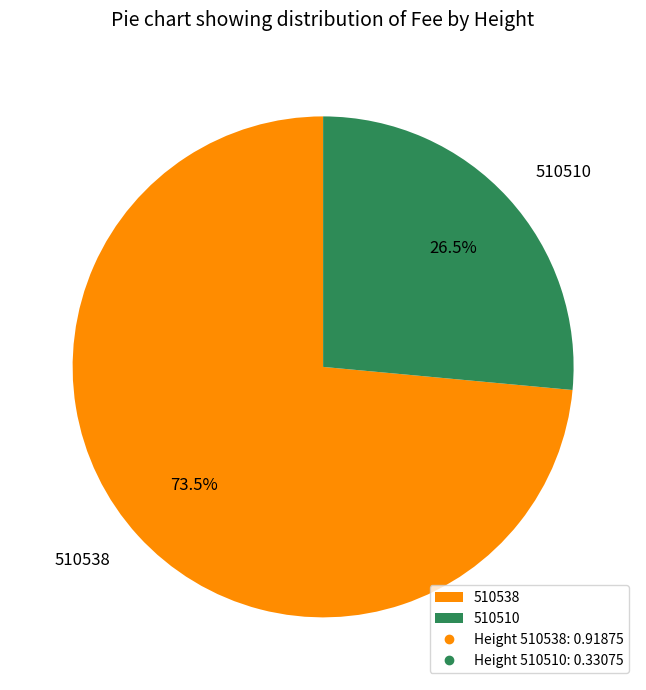

Rank the categories by value from highest to lowest.

510538, 510510